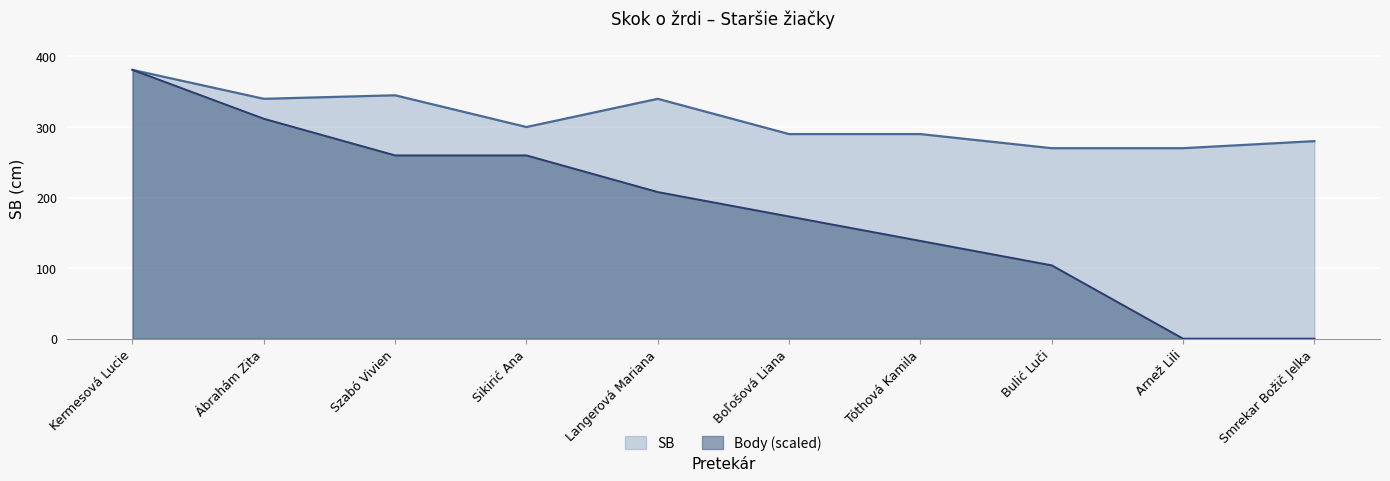

At which category does SB reach its first local valley?

Ábrahám Zita